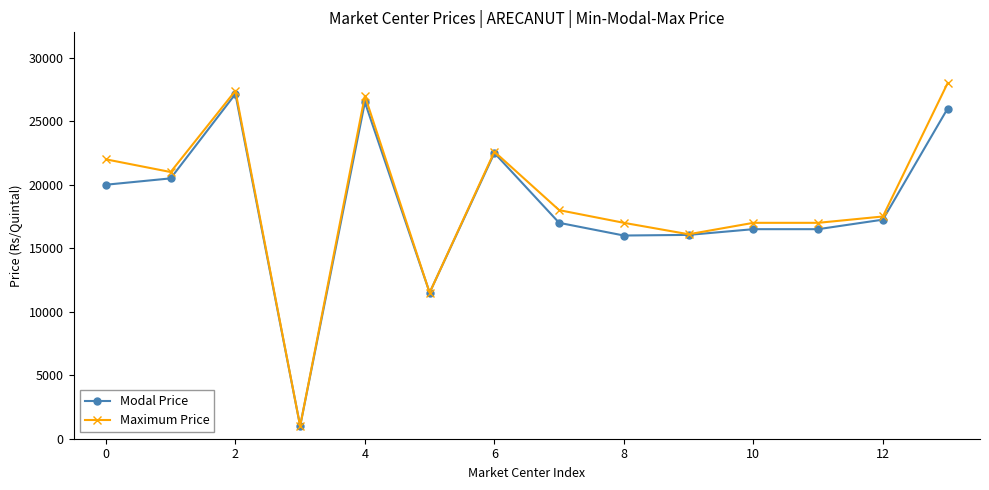

Which series has the widest spread of values?

Maximum Price